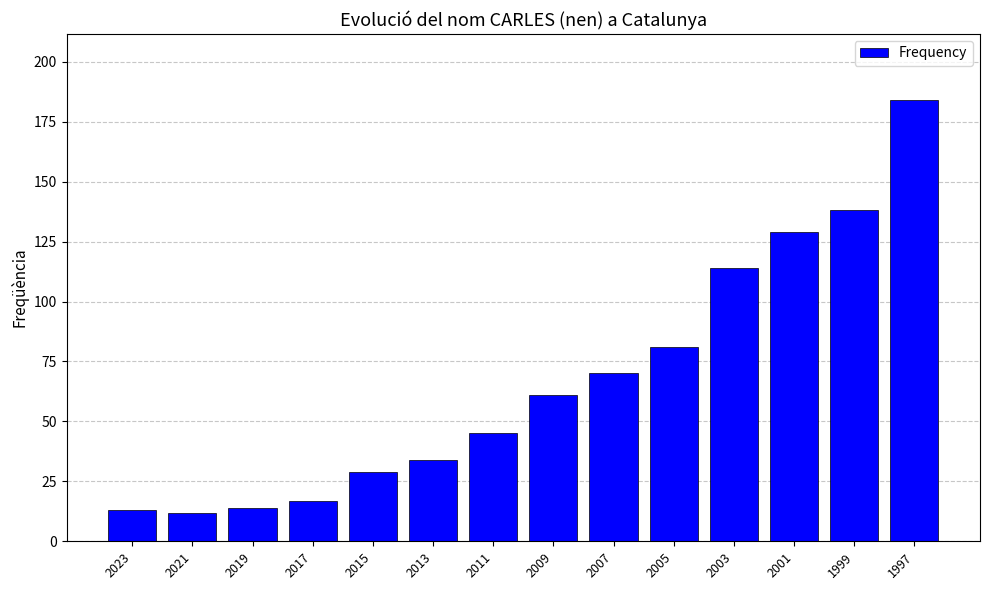

How many distinct data groups are displayed?

1